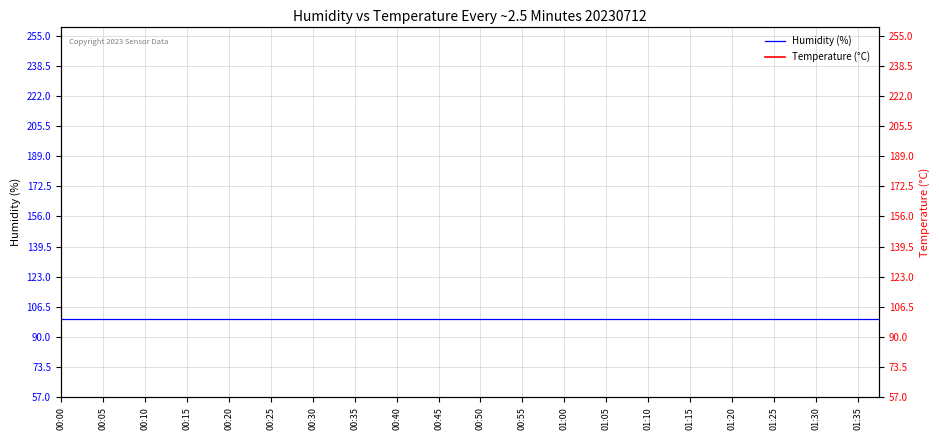

List the series in order of their overall mean, lowest first.

Temperature (°C), Humidity (%)